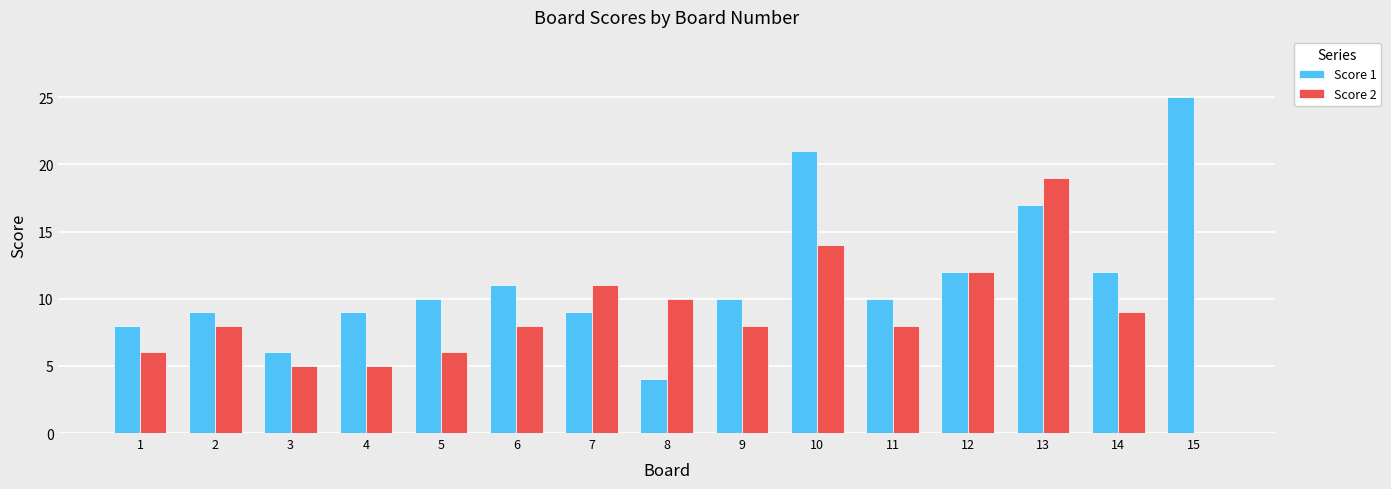

What is the sum of all Score 2 values?

129